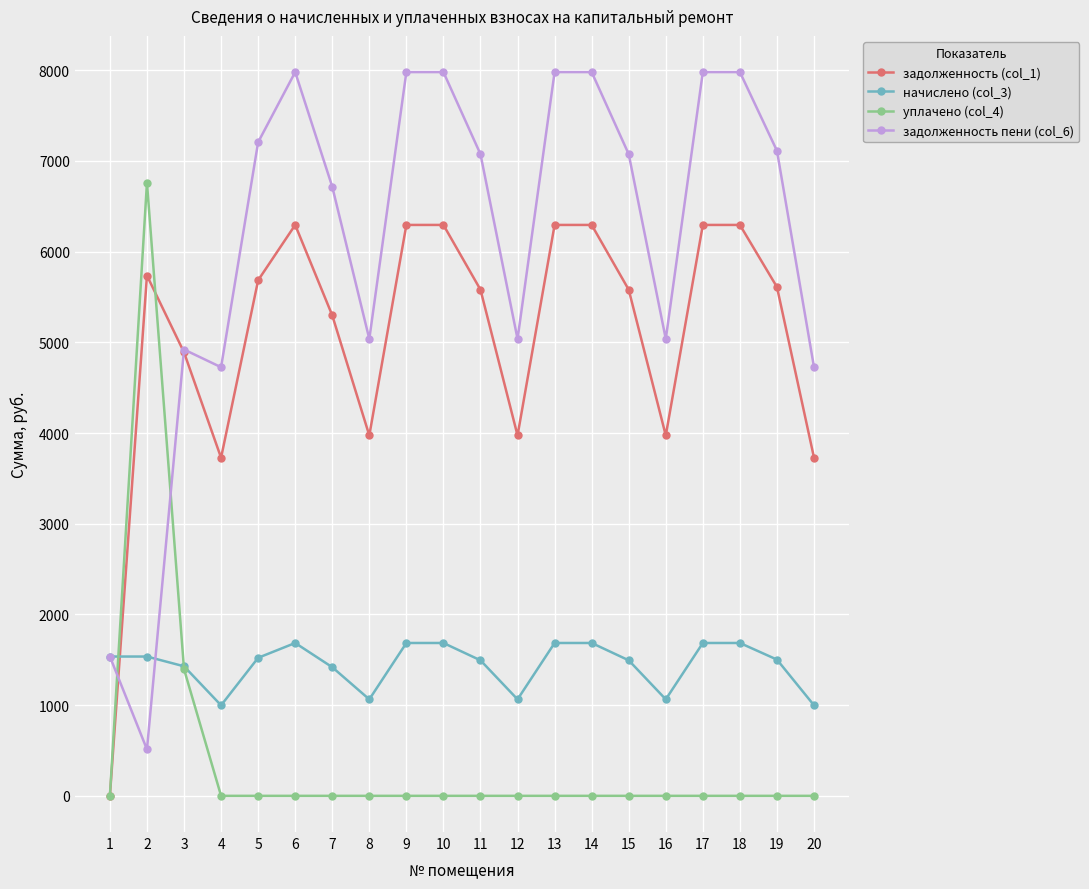

True or false: задолженность (col_1) and задолженность пени (col_6) intersect in this chart.

True